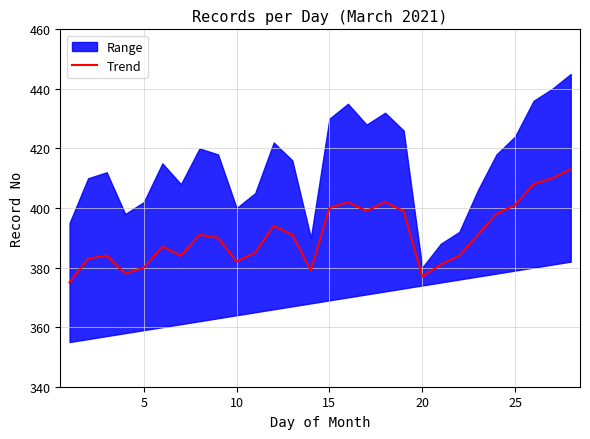

What is the difference between the maximum and minimum values?

38